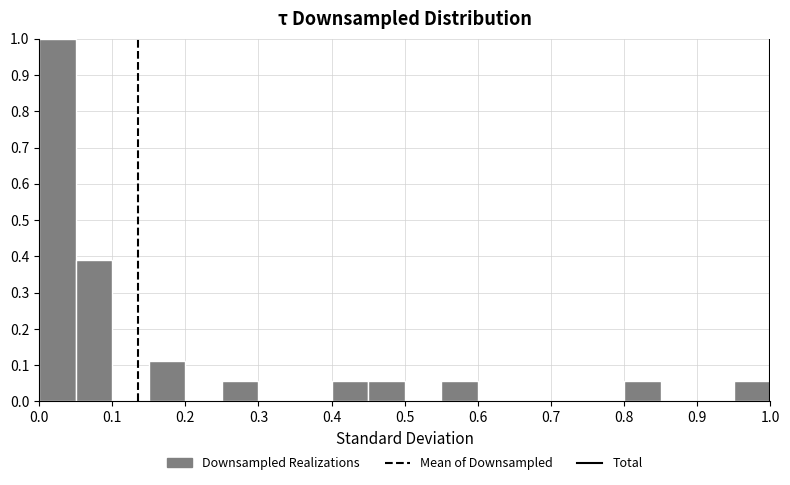

Reading left to right, transcribe this chart: for each bar, give the range it covers on the x-axis and its height. The values are not printed on the chart, so give them approximately, as read against the axis.

0.00 to 0.05: 1.00
0.05 to 0.10: 0.39
0.10 to 0.15: 0
0.15 to 0.20: 0.11
0.20 to 0.25: 0
0.25 to 0.30: 0.06
0.30 to 0.35: 0
0.35 to 0.40: 0
0.40 to 0.45: 0.06
0.45 to 0.50: 0.06
0.50 to 0.55: 0
0.55 to 0.60: 0.06
0.60 to 0.65: 0
0.65 to 0.70: 0
0.70 to 0.75: 0
0.75 to 0.80: 0
0.80 to 0.85: 0.06
0.85 to 0.90: 0
0.90 to 0.95: 0
0.95 to 1.00: 0.06